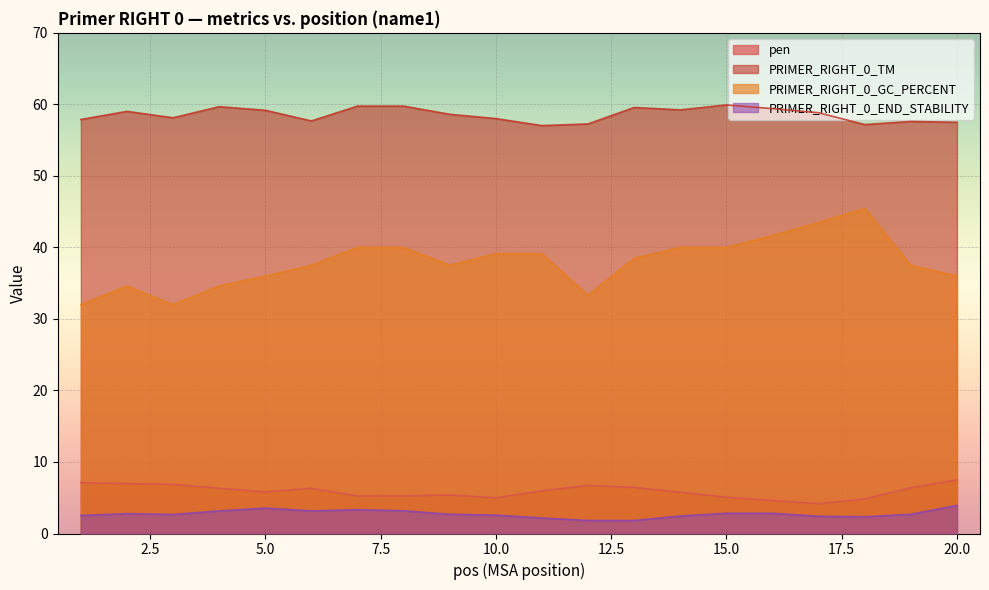

True or false: PRIMER_RIGHT_0_TM and PRIMER_RIGHT_0_END_STABILITY cross at least once.

False